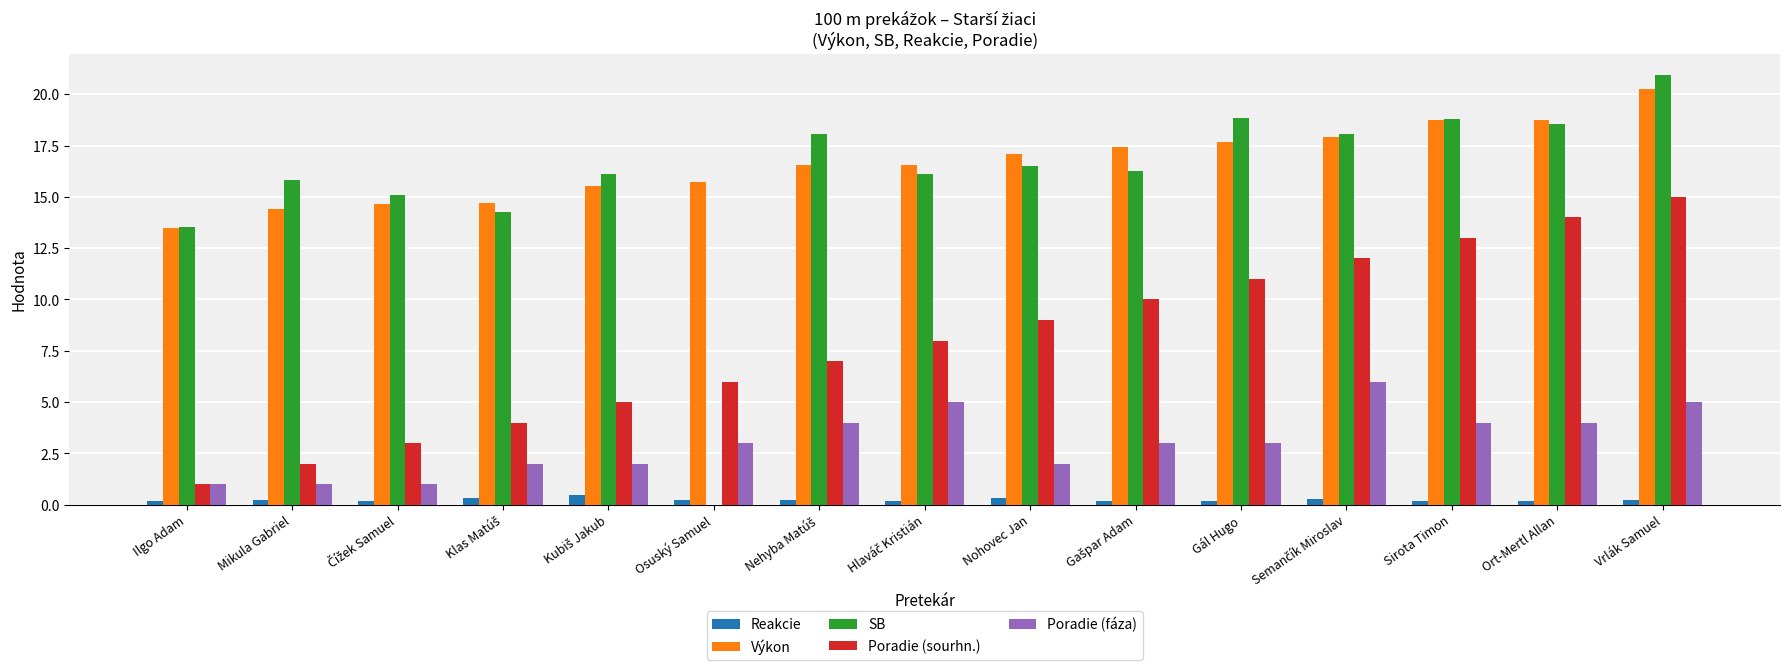

At which category is the sum across all series the highest?

Vrlák Samuel